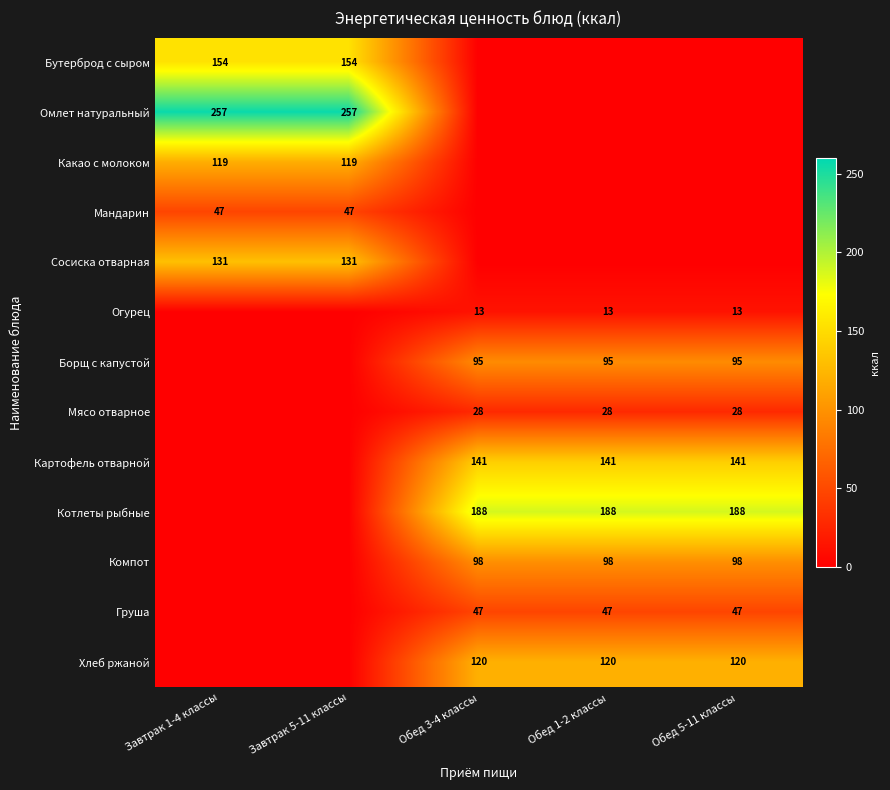

True or false: Мандарин has a value of 70 at Завтрак 1-4 классы.

False